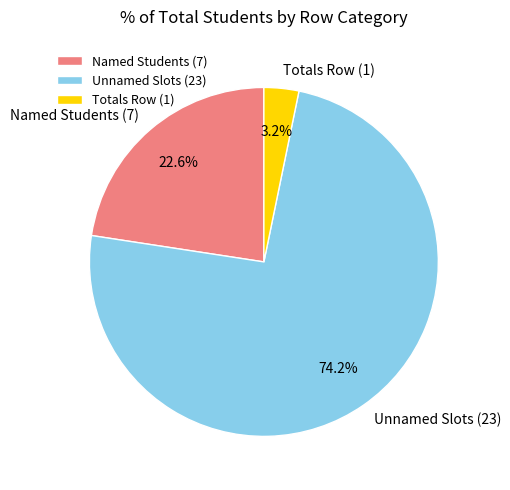

What is the largest slice in the pie chart?

Unnamed Slots (23)